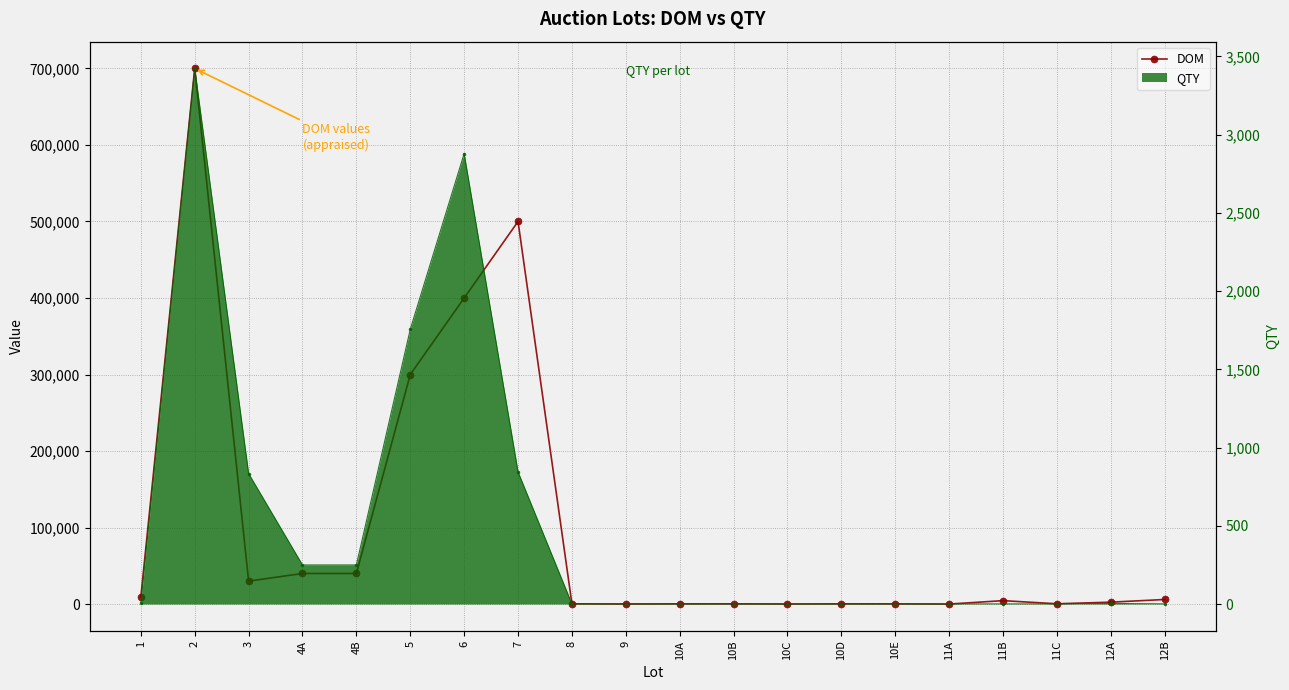

How many points are lower than both their immediate neighbors (excluding endpoints)?

5